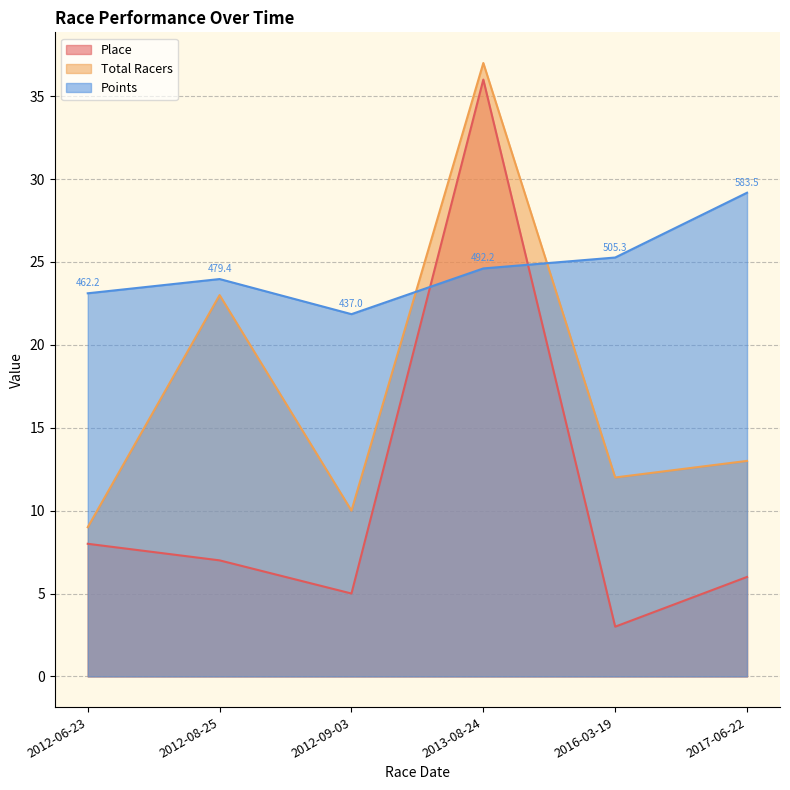

The value of Total Racers at 2013-08-24 is 54.3. True or false?

False